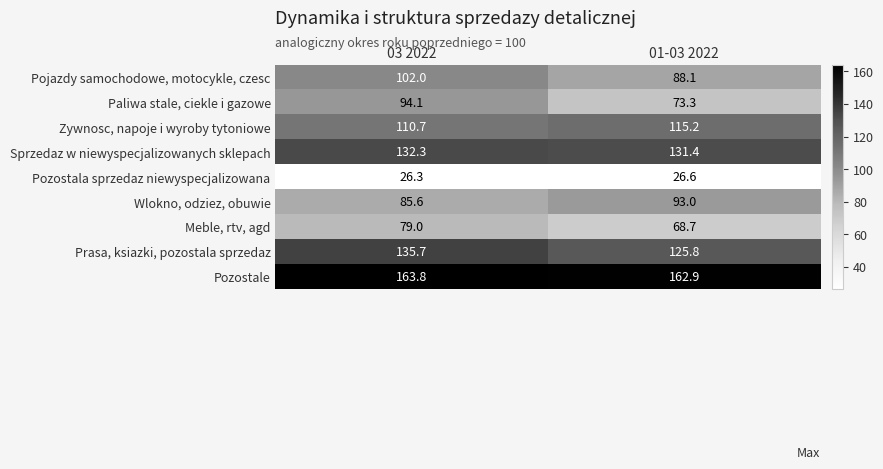

What is the difference between the Wlokno, odziez, obuwie values at 03 2022 and 01-03 2022?

7.4